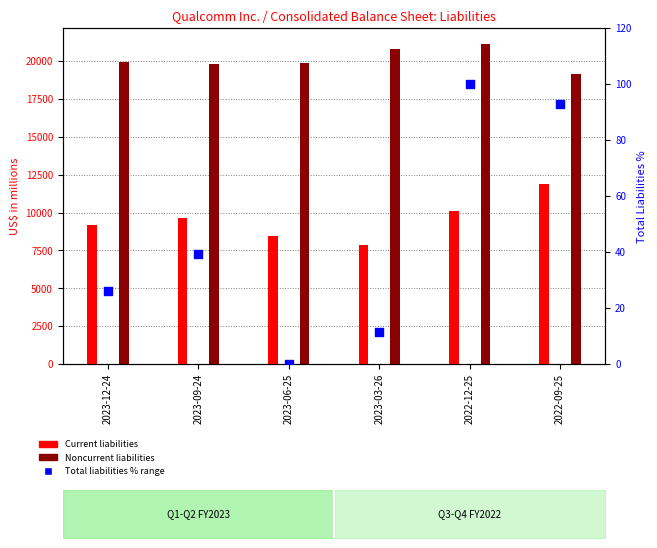

At how many categories does at least one series exceed 10707?

6